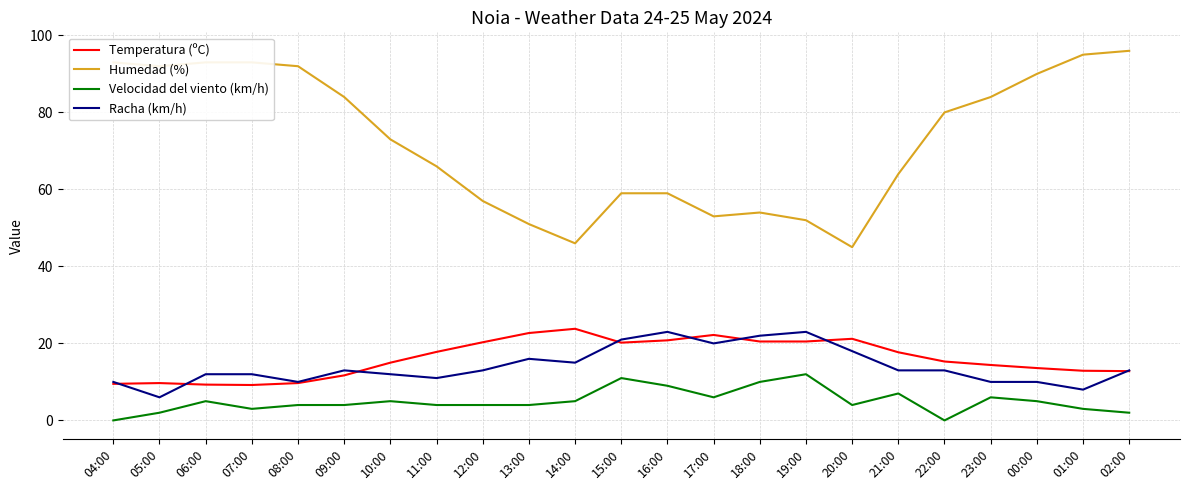

True or false: Humedad (%) and Temperatura (ºC) intersect in this chart.

False